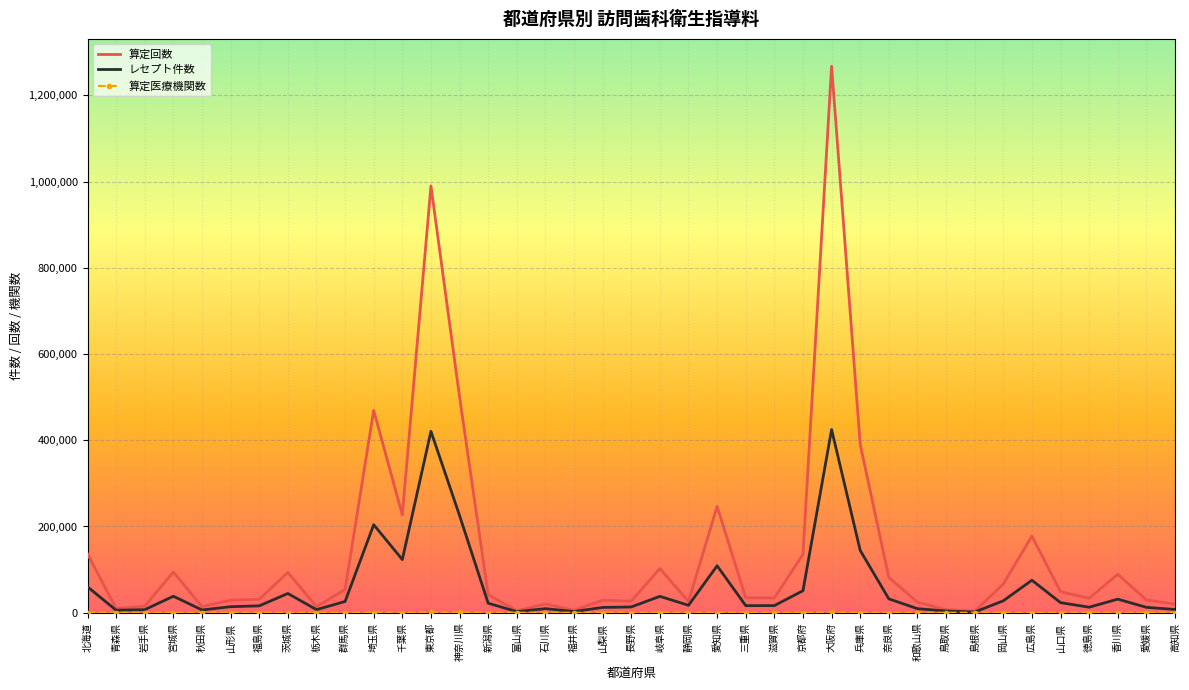

Where is the first local maximum for 算定回数?

宮城県